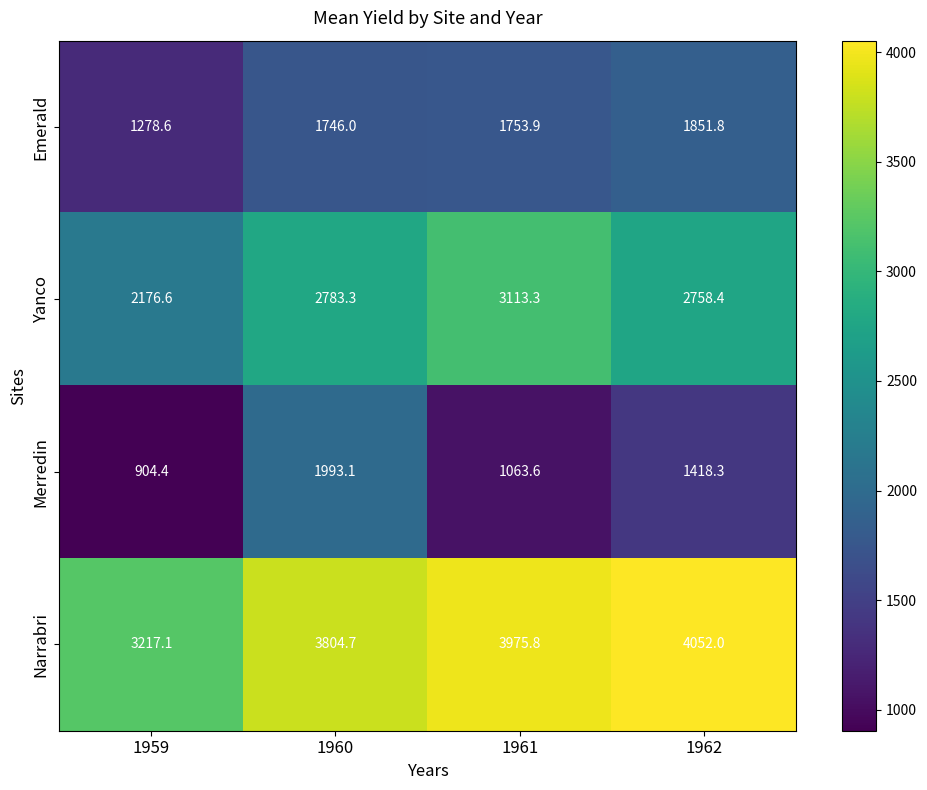

The value of Emerald at 1959 is 771.2. True or false?

False